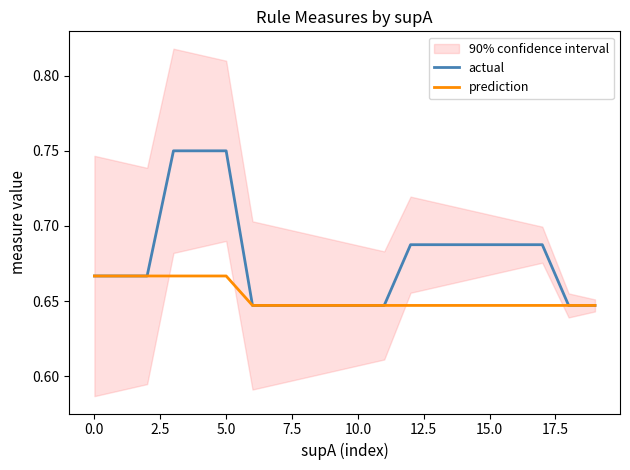

What is the total value across all series at 11?

1.3